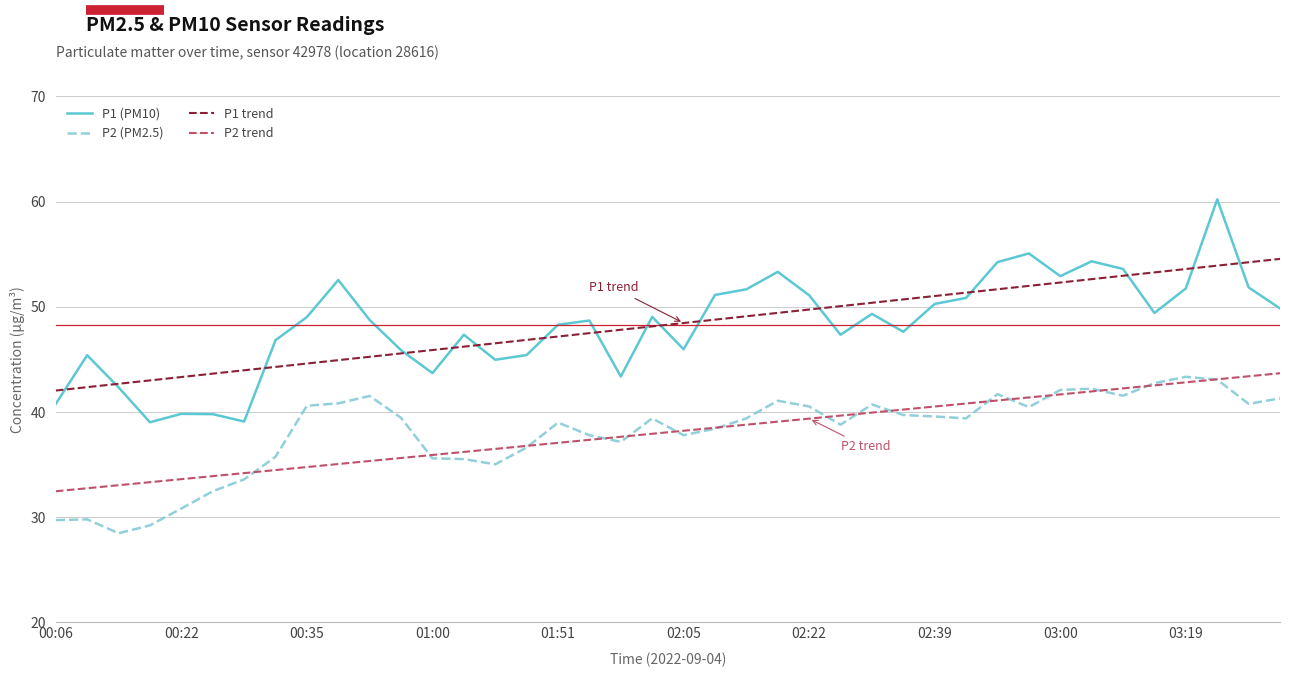

True or false: P1 (PM10) and P2 (PM2.5) intersect in this chart.

False